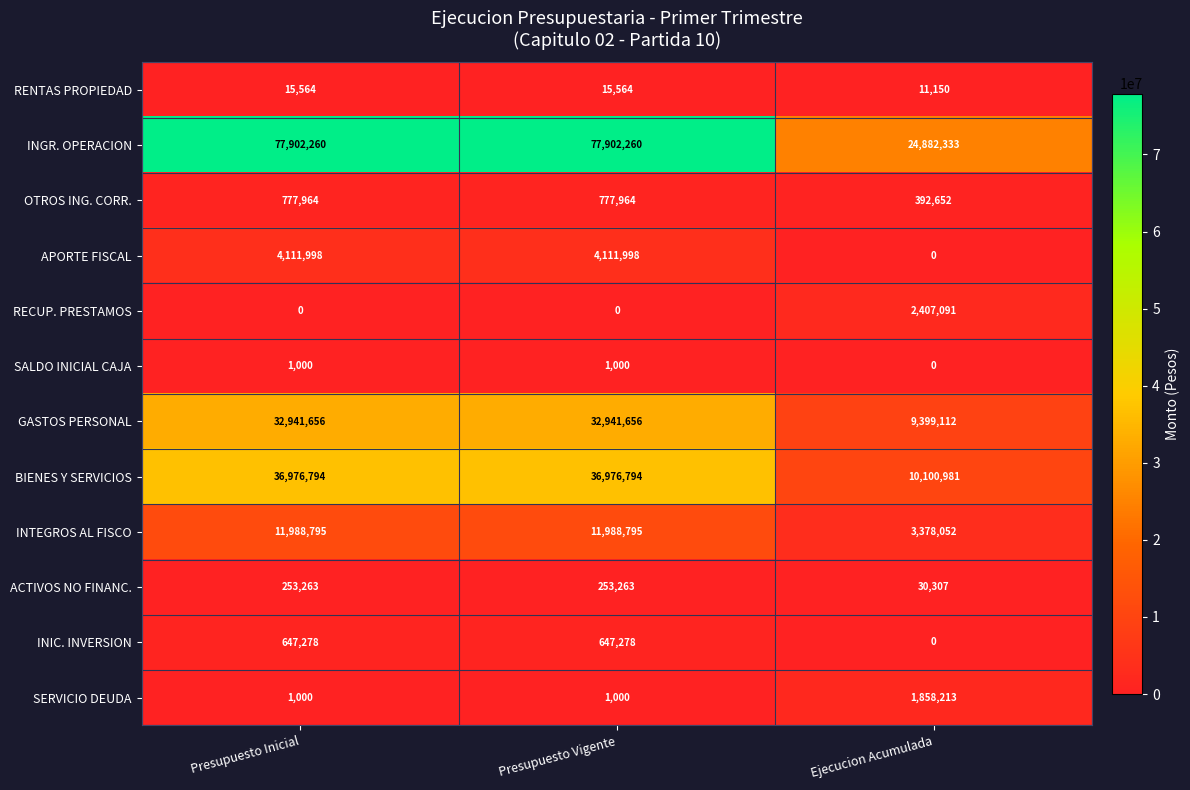

What is the difference between the highest and lowest values at Ejecucion Acumulada?

24882333